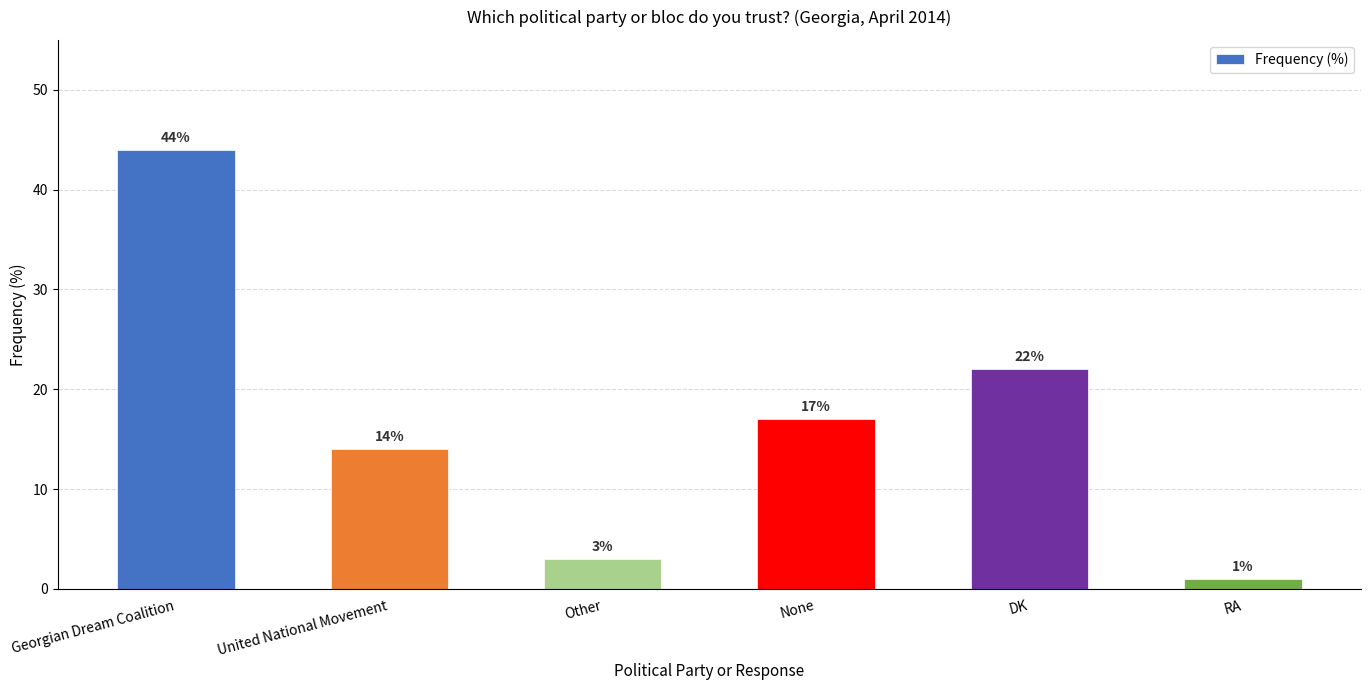

Reading left to right, extract all data points from this chart.

44	14	3	17	22	1